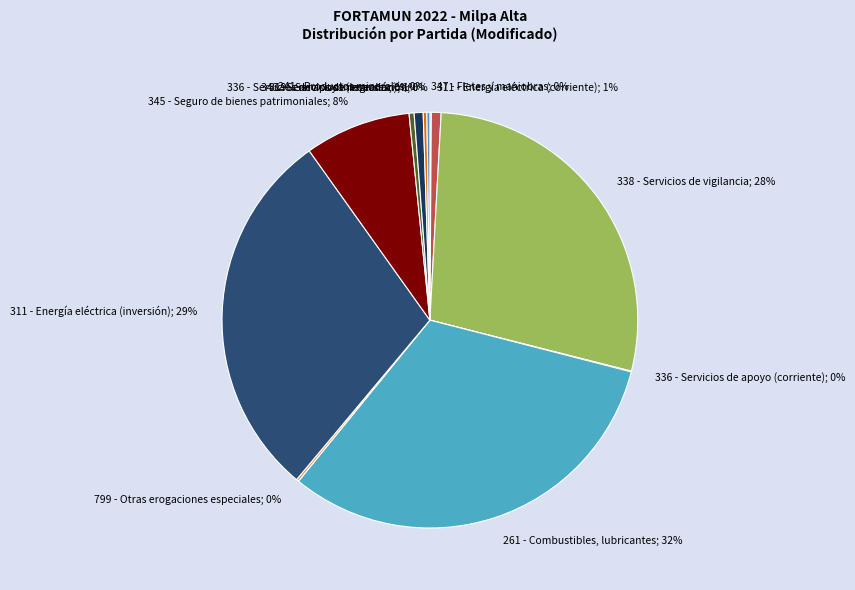

Is 336 - Servicios de apoyo (inversión) the majority of the pie?

No